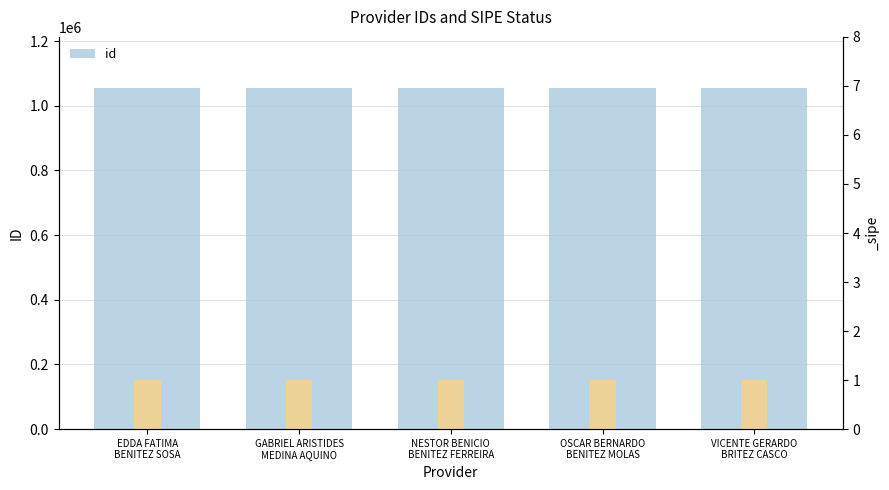

Is it true that the value at EDDA FATIMA
BENITEZ SOSA is 1054584?

True